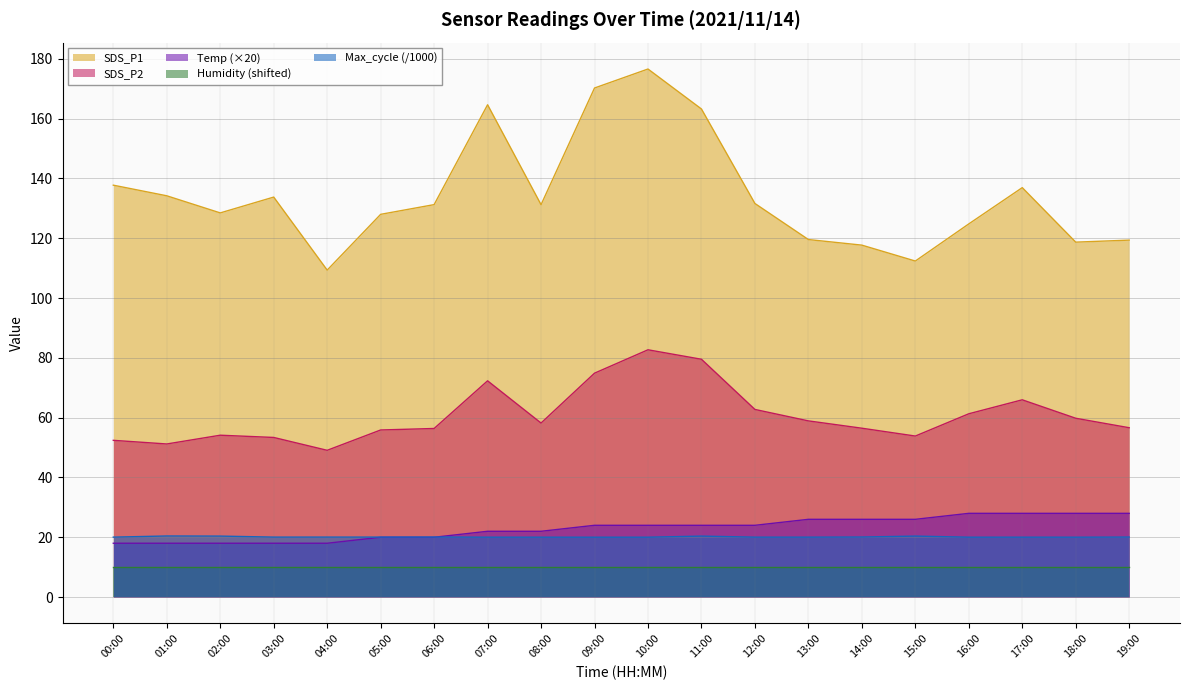

What position from the right is 00:00?

20